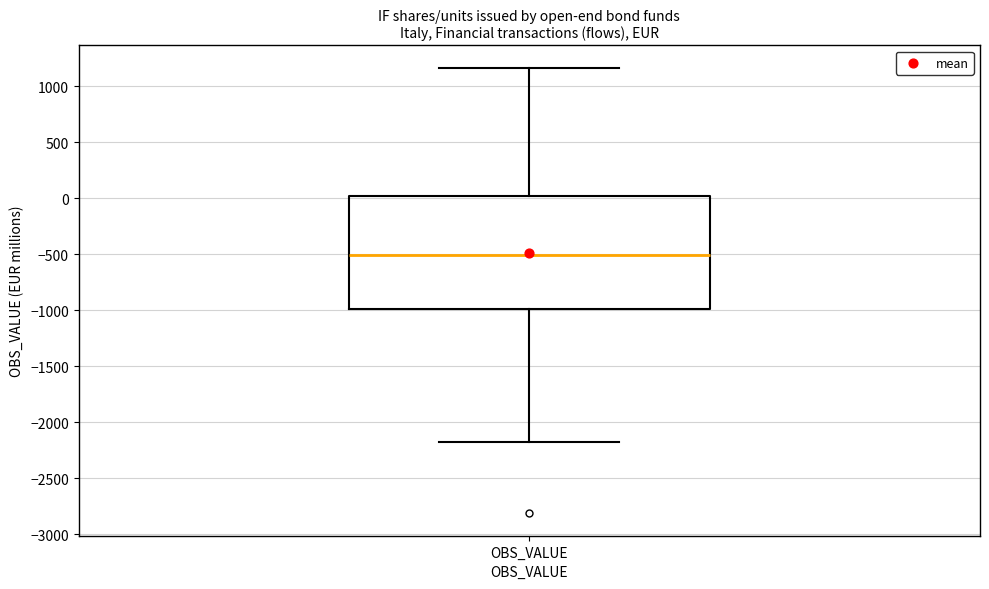

Where is the lower edge of the box for OBS_VALUE on the y-axis? The values are not printed on the chart, so give them approximately, as read against the axis.

-1000